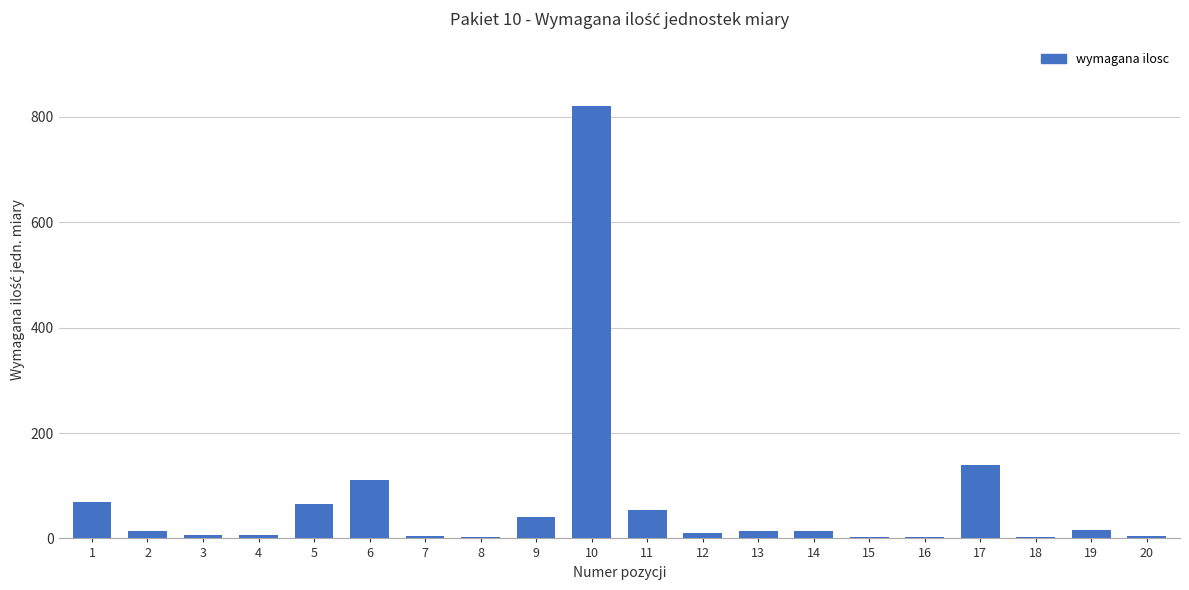

What is the sum of all values?

1403